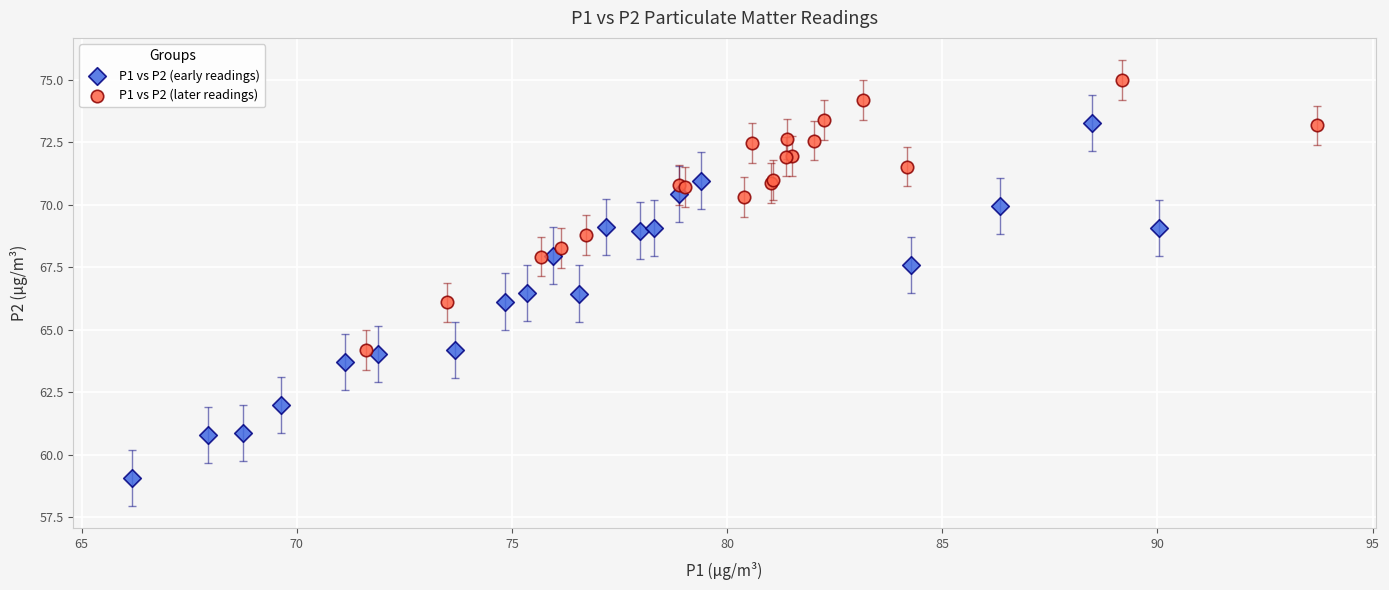

Which series contains the lowest Y value?

P1 vs P2 (early readings)